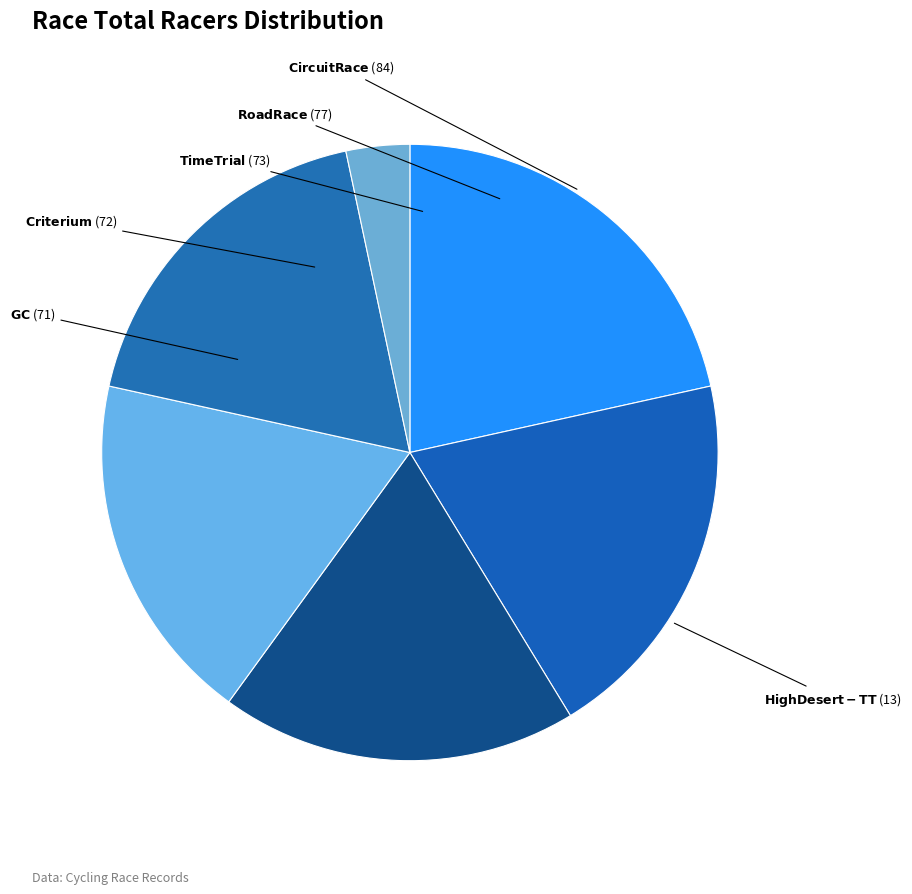

How many slices are in this pie chart?

6